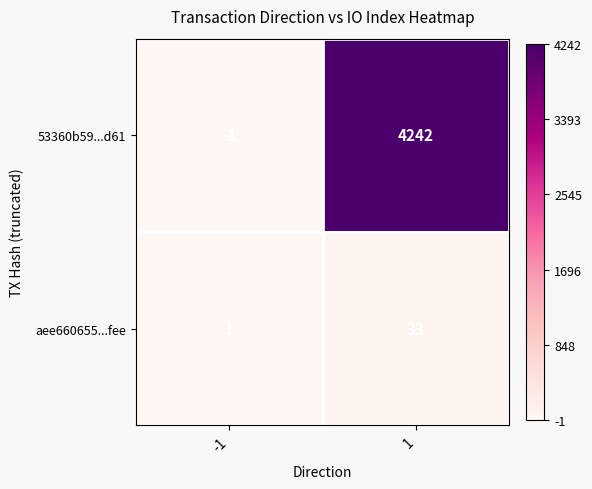

At -1, list the series in order from smallest to largest.

53360b59...d61, aee660655...fee